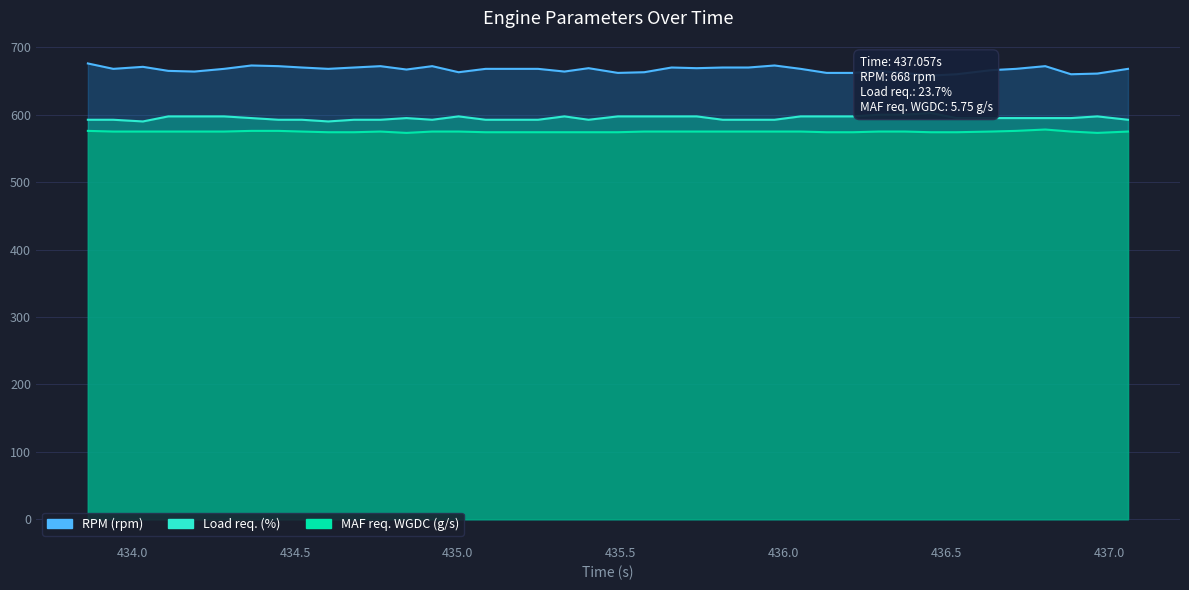

Which series has the largest range (max minus min)?

RPM (rpm)